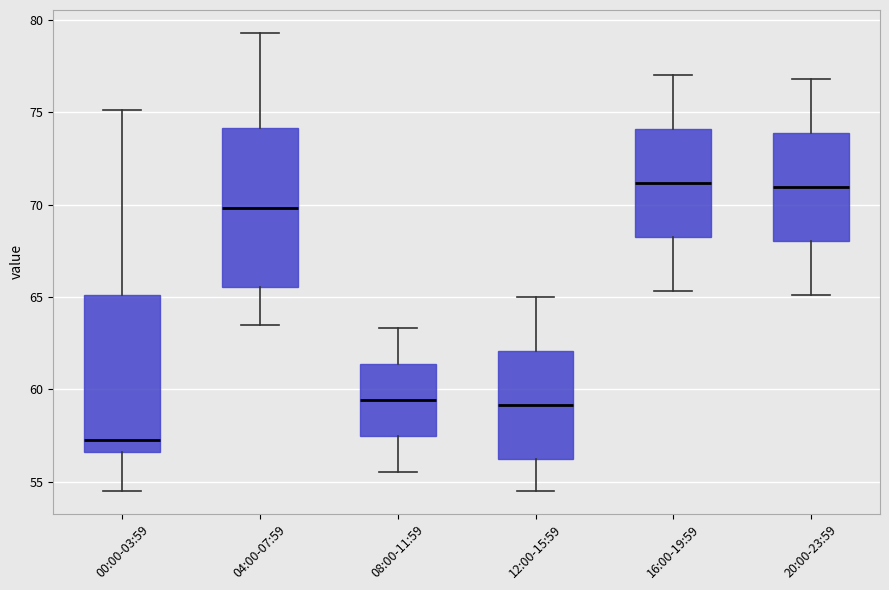

Which box has the lowest median line?

00:00-03:59